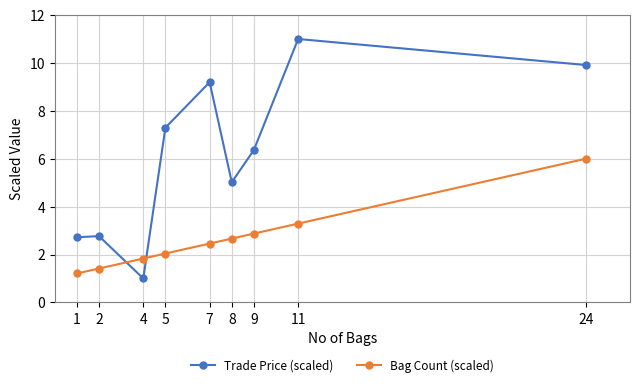

True or false: Bag Count (scaled) and Trade Price (scaled) cross at least once.

True